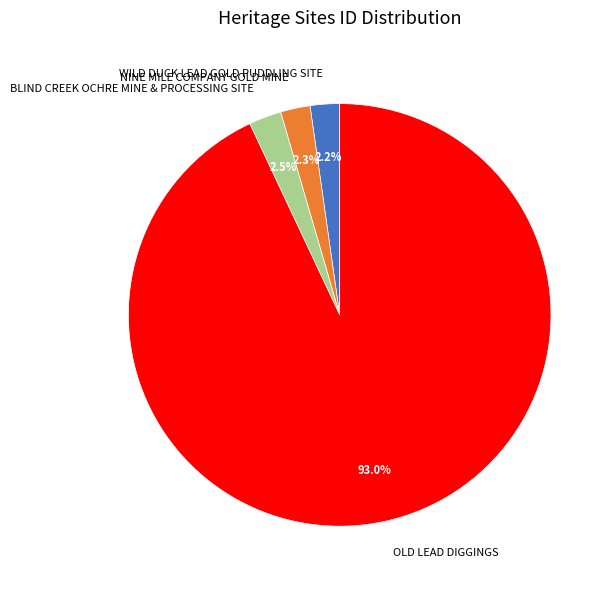

How many slices are in this pie chart?

4